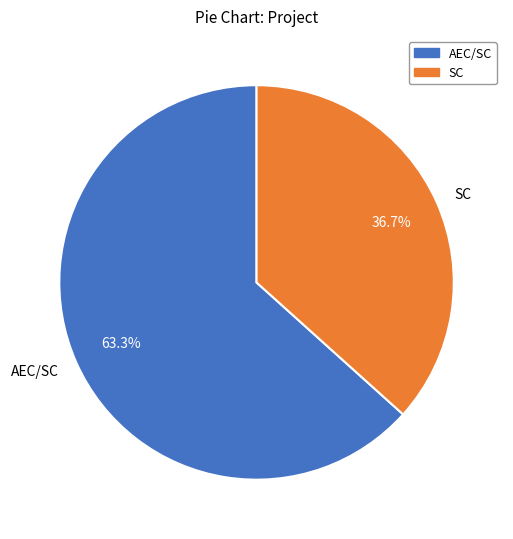

Rank the categories by value from lowest to highest.

SC, AEC/SC